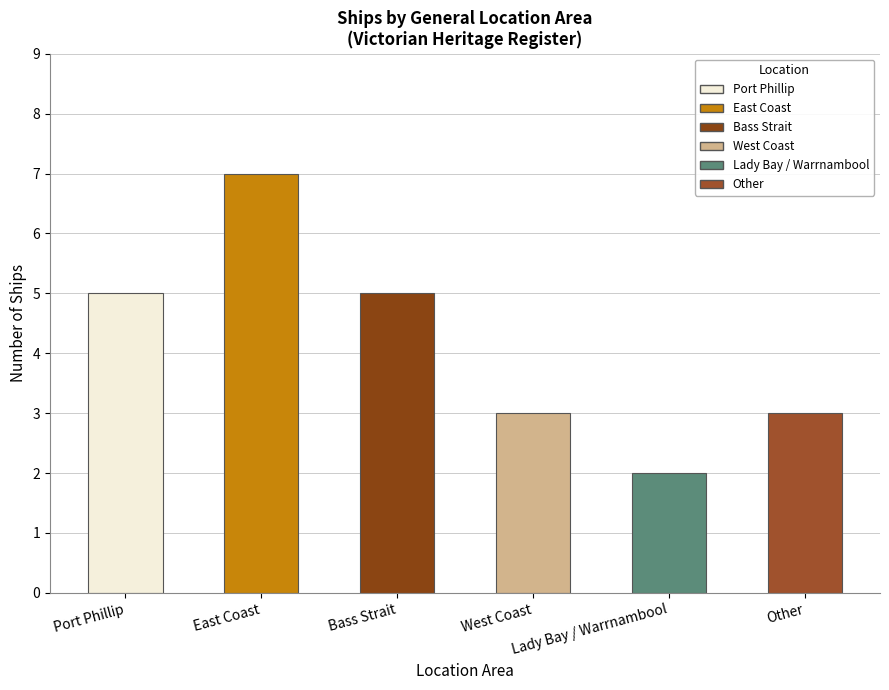

What is the difference between the second highest and second lowest values?

2